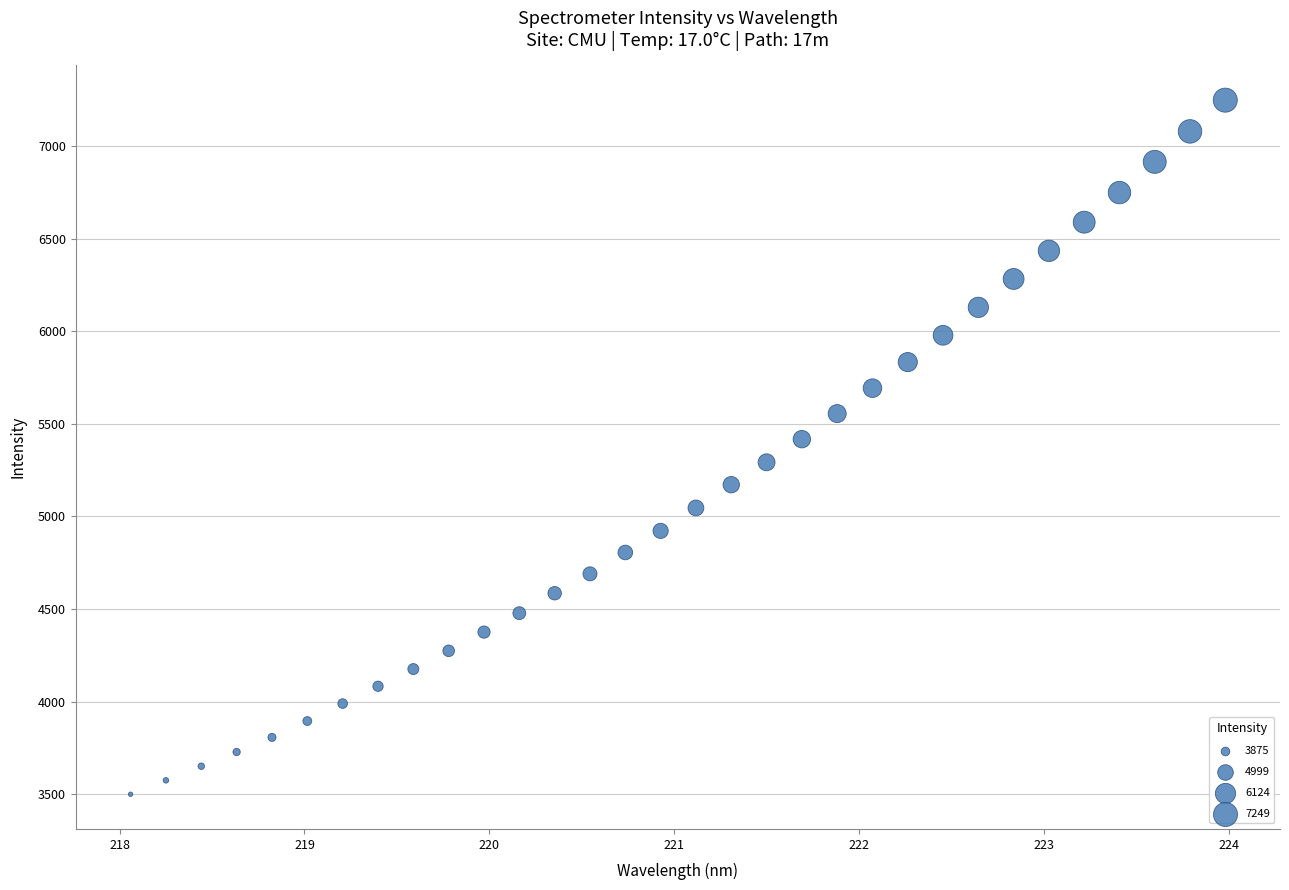

What is the range of X values (max minus min)?

5.9